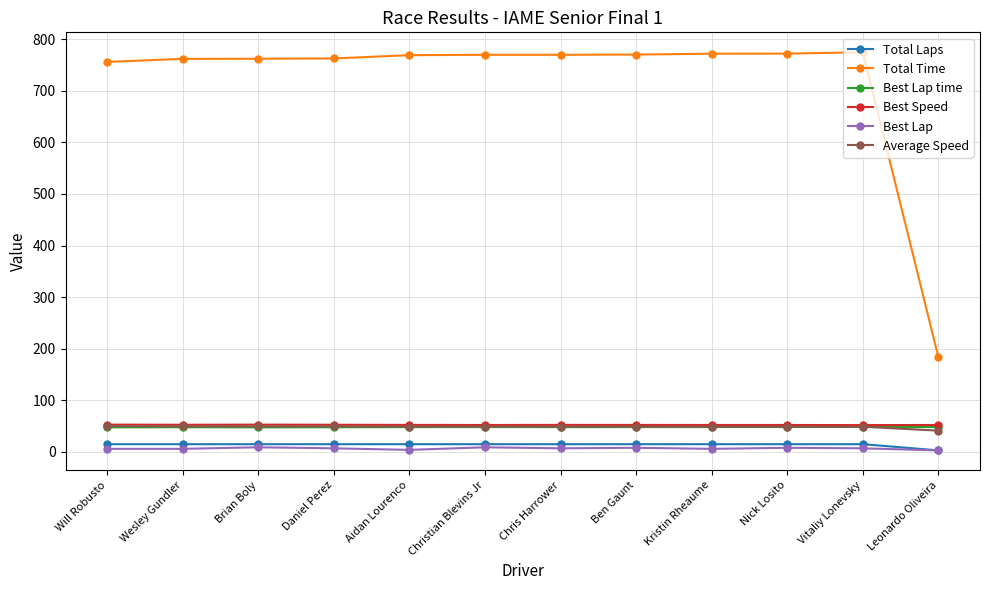

How many data points in Best Lap time are less than 48?

4